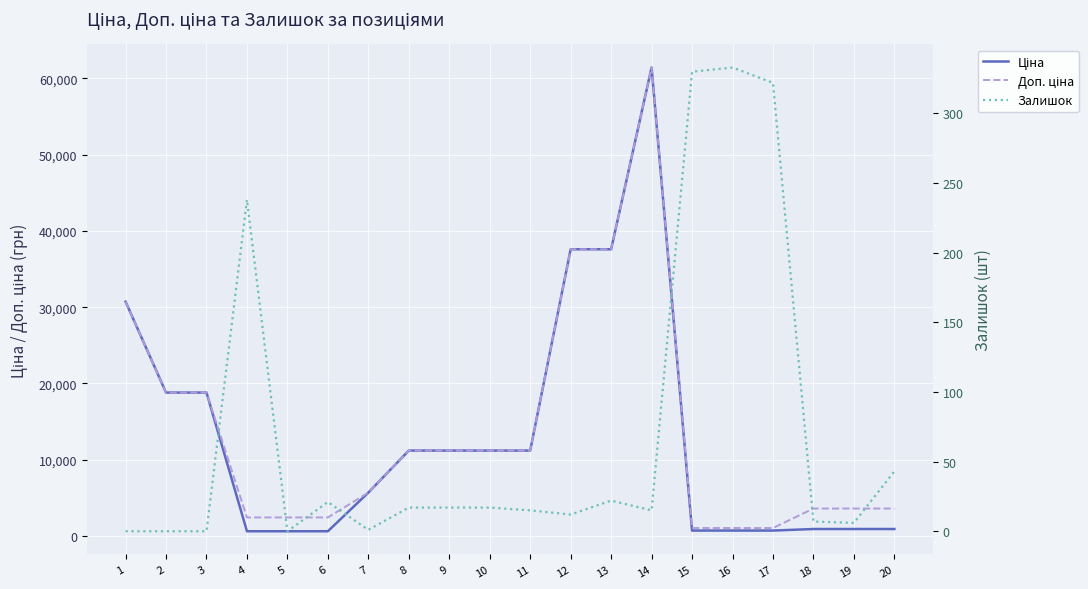

True or false: Доп. ціна and Ціна cross at least once.

False